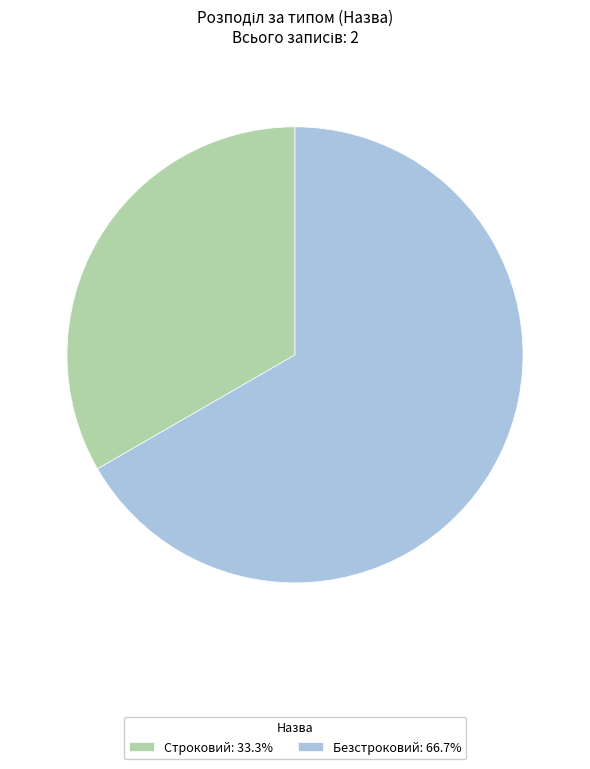

The Строковий slice represents 28% of the pie. True or false?

False